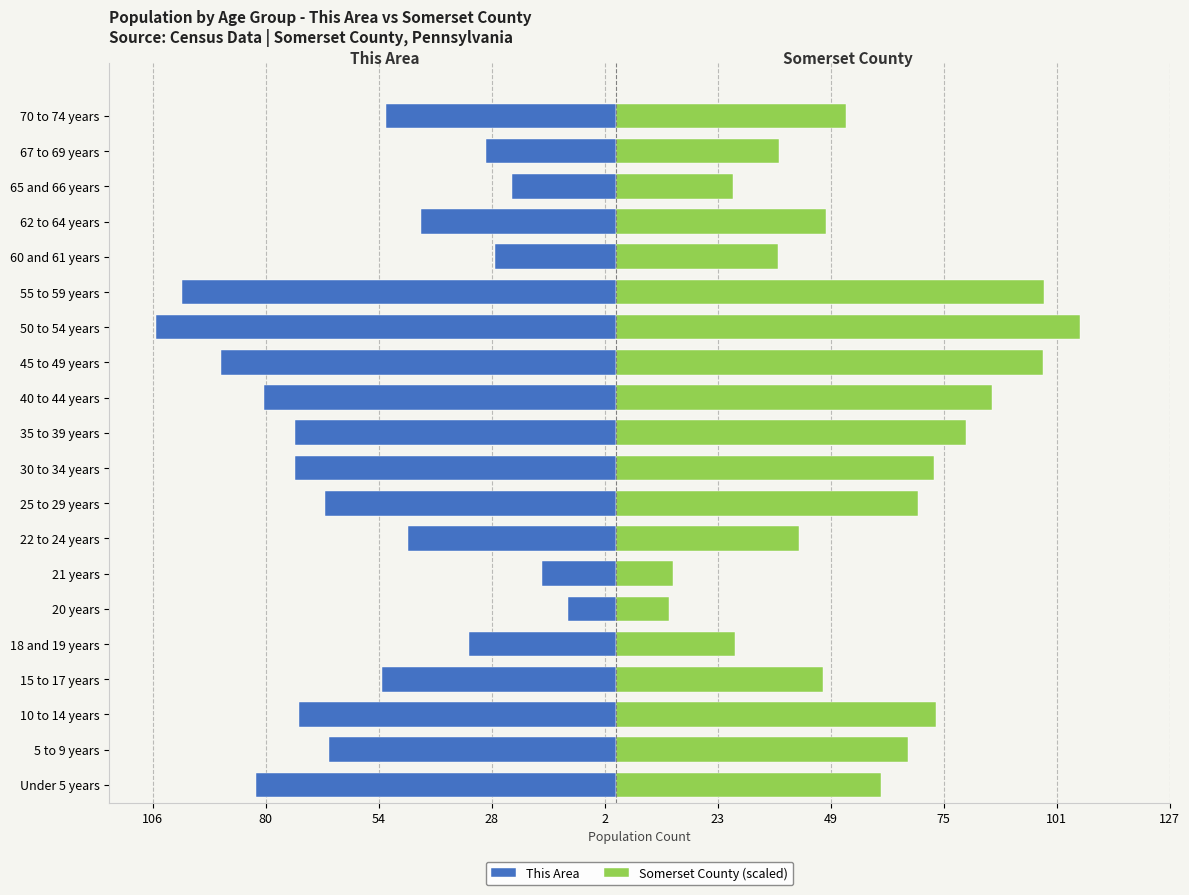

Are the bars grouped side by side (vs. stacked)?

Yes